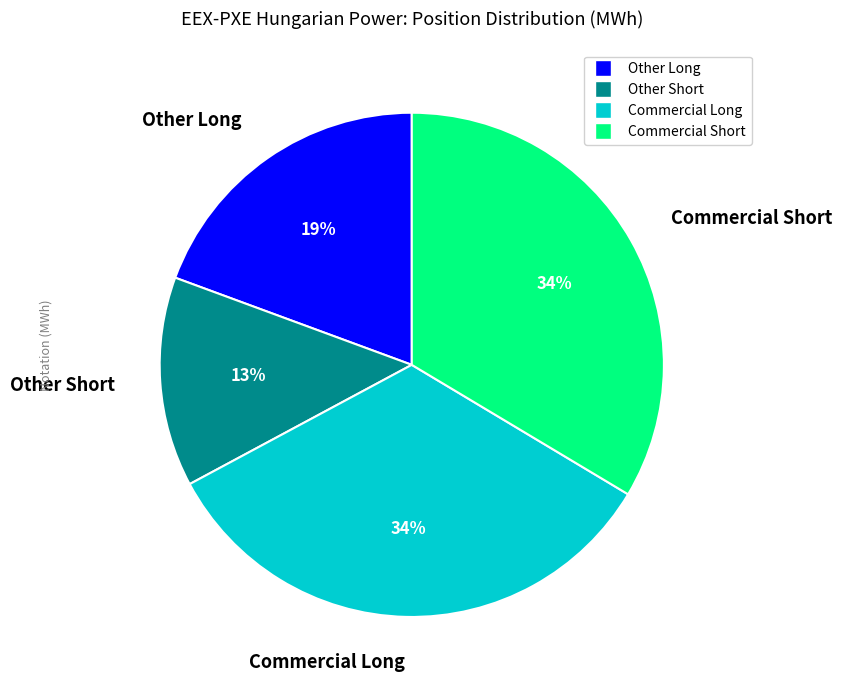

Does Commercial Short account for over 50% of the chart?

No